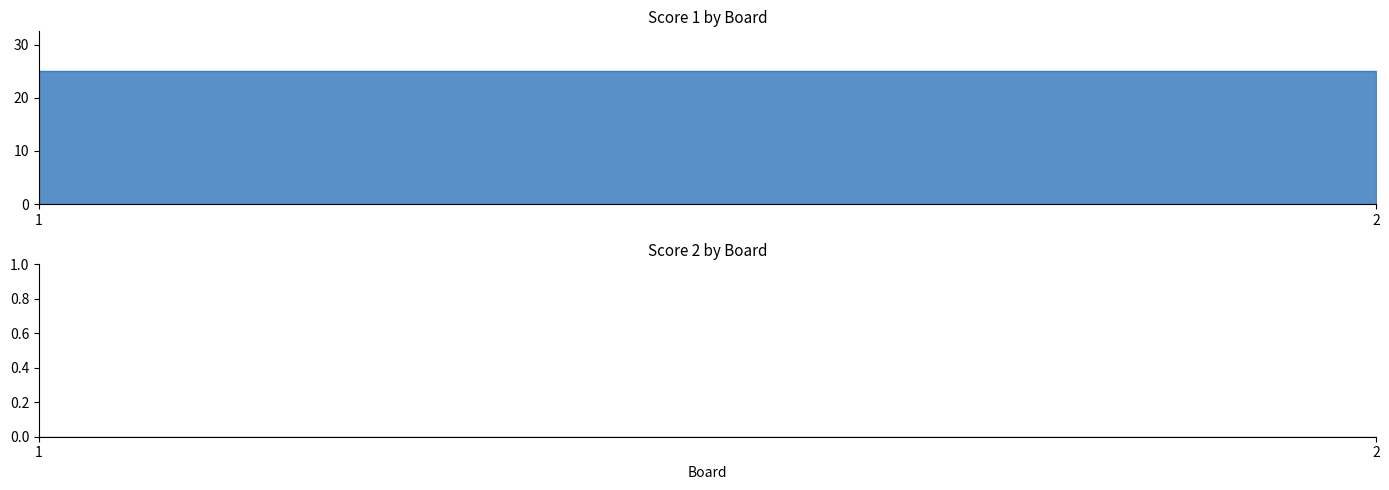

Which series changed the most between 1 and 2?

Score 1